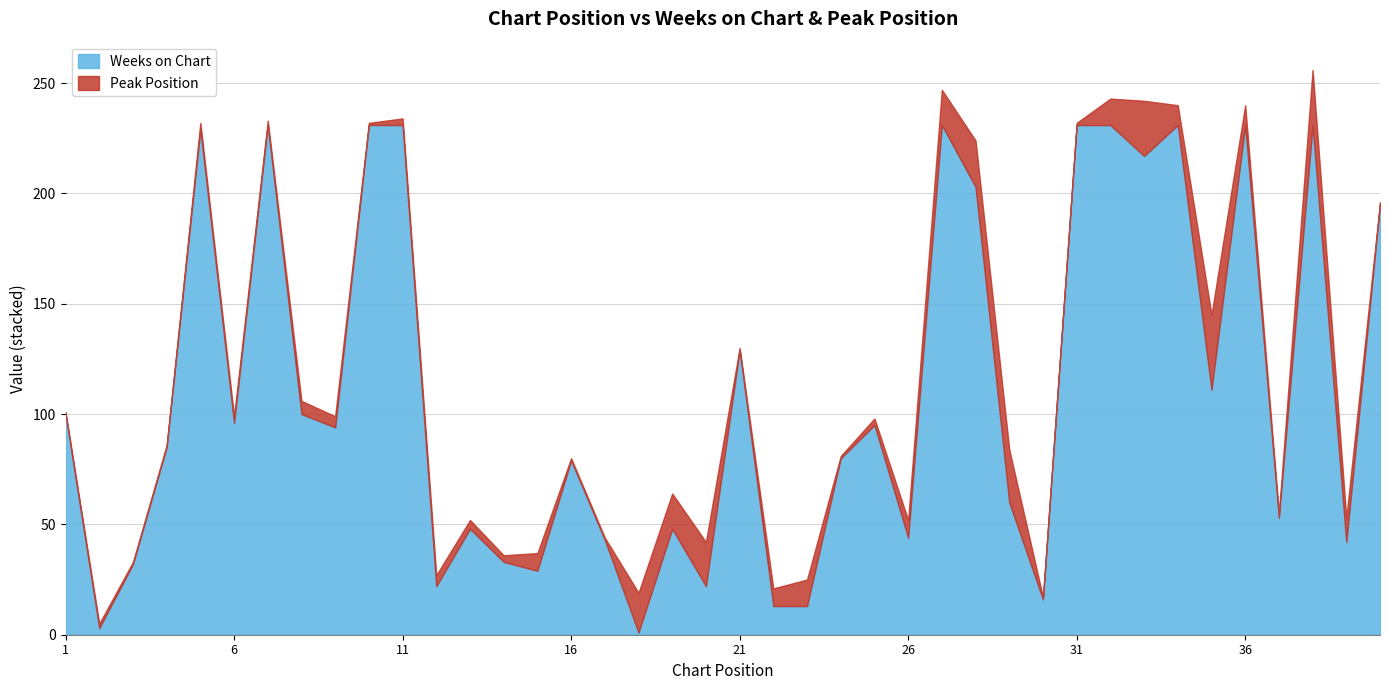

True or false: Weeks on Chart has a value of 29 at 15.

True